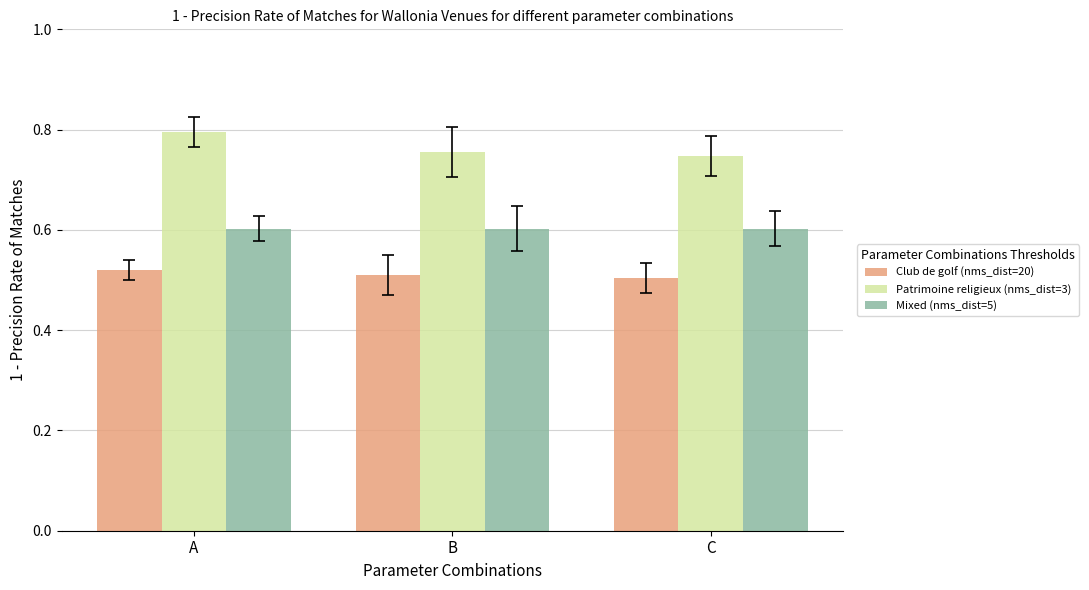

How many Club de golf (nms_dist=20) values are between 0 and 1?

3